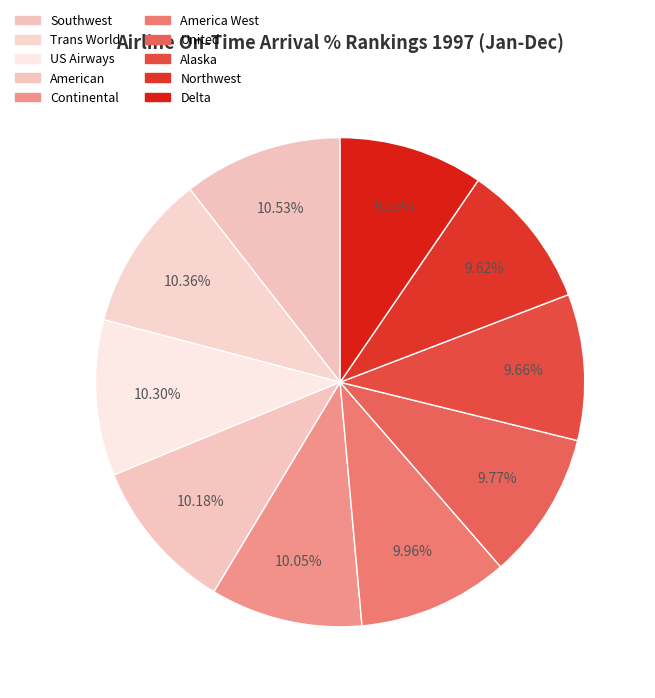

To the nearest percent, what percentage of the pie is Southwest?

11%